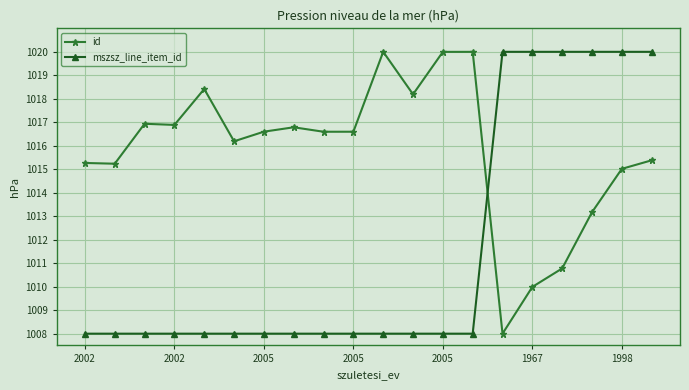

After their last crossing, which series has the higher values: mszsz_line_item_id or id?

mszsz_line_item_id